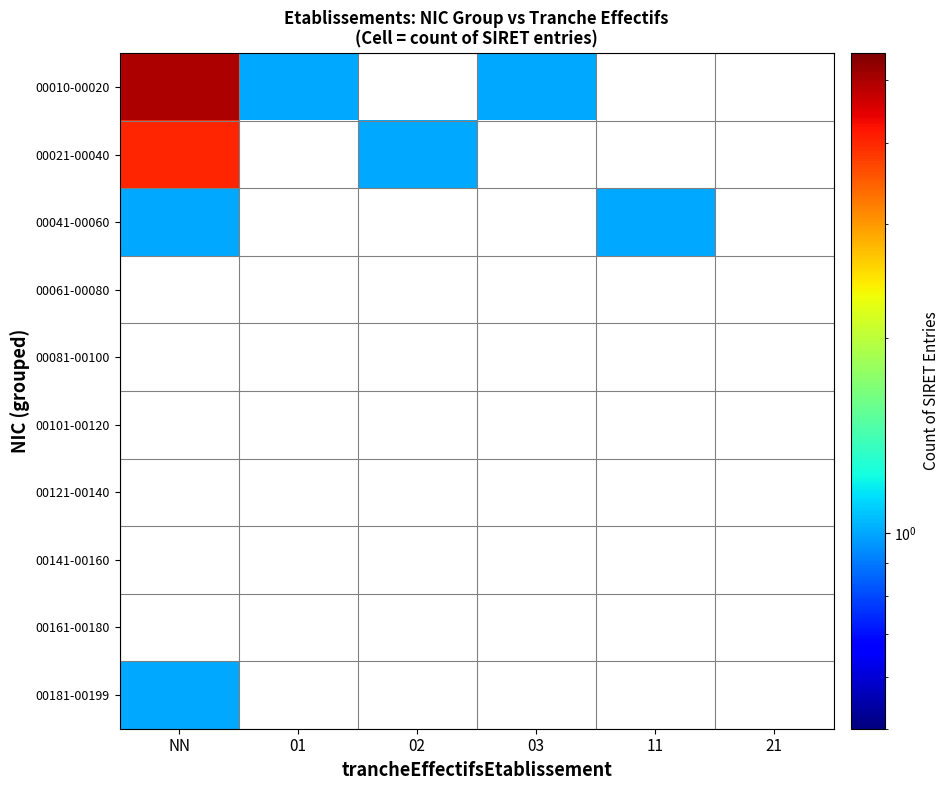

Rank the series by their average value, from highest to lowest.

00010-00020, 00021-00040, 00041-00060, 00061-00080, 00081-00100, 00101-00120, 00121-00140, 00141-00160, 00161-00180, 00181-00199